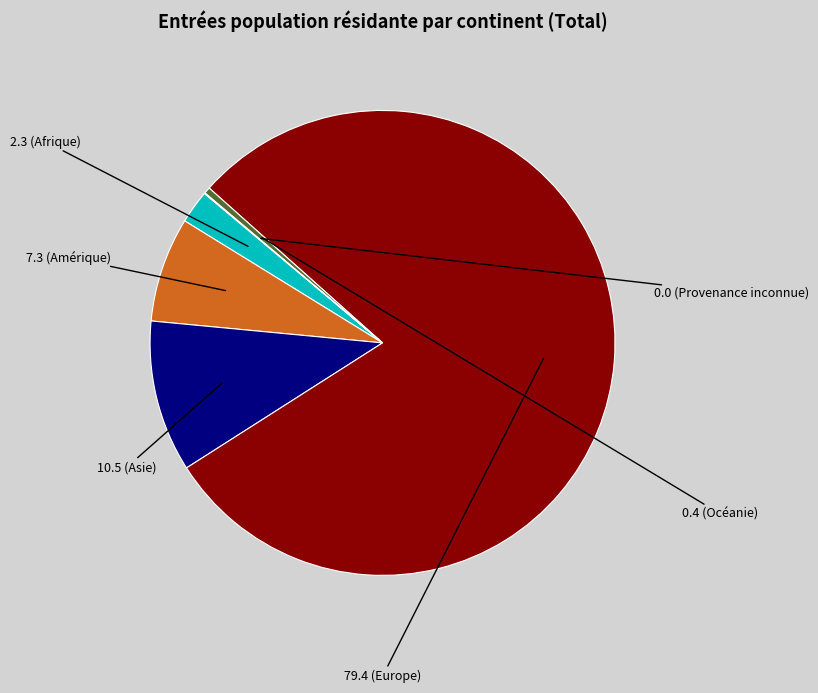

Does any single category account for the majority?

Yes